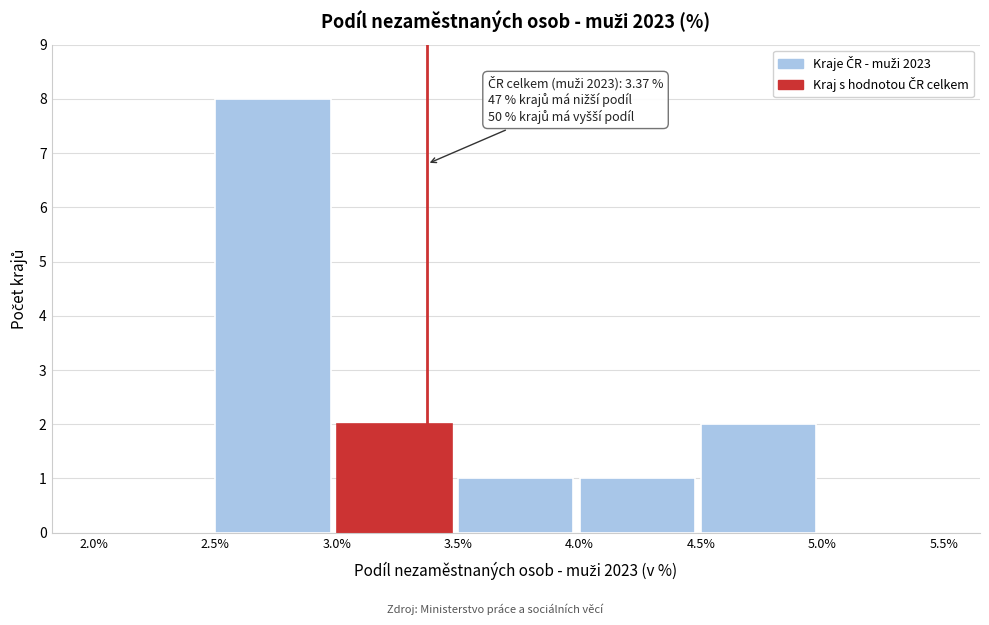

Over which range of the x-axis is the bar tallest?

2.5% to 3.0%